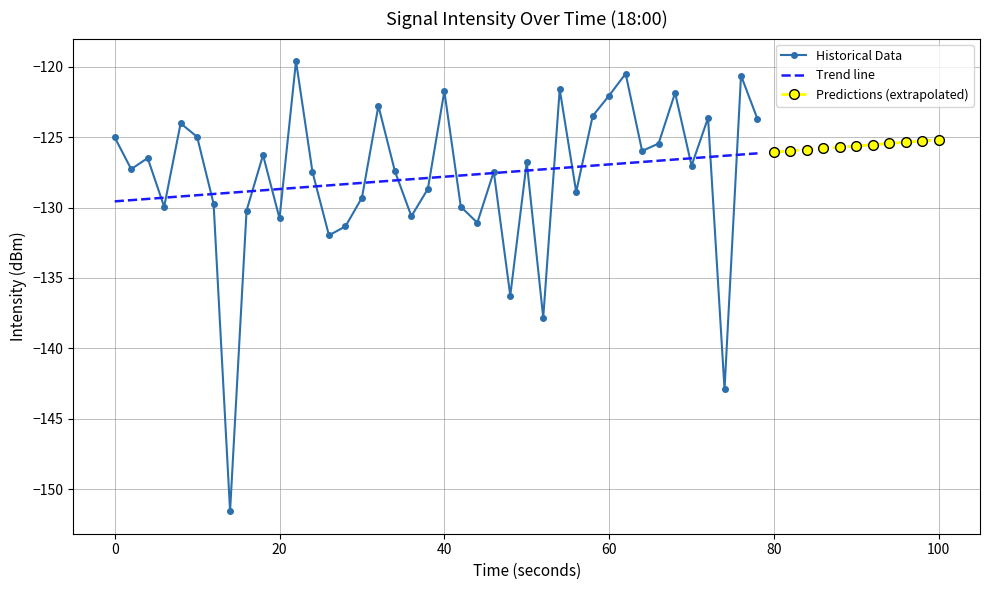

The value of Trend line at 60 is -208.2. True or false?

False